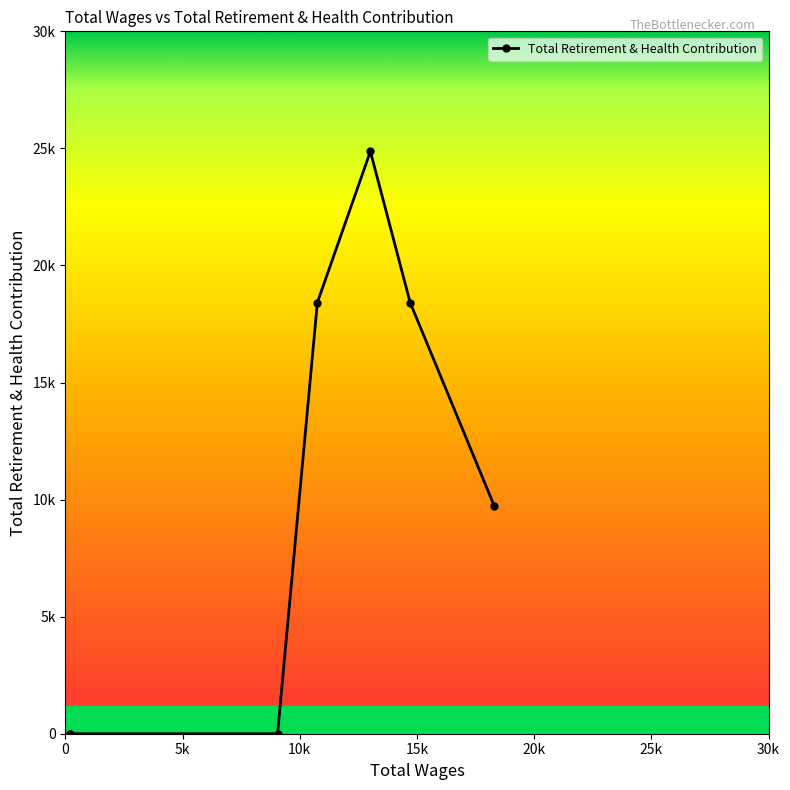

Rank the categories by value from highest to lowest.

13013.0, 14710.0, 10750.0, 18293.0, 9052.0, 189.0, 189.0